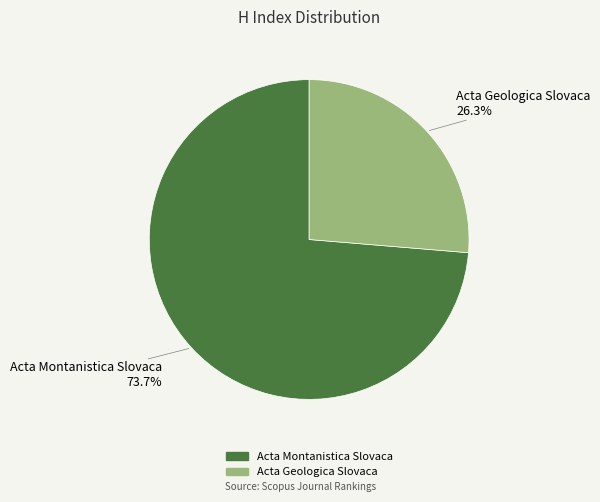

Is it true that Acta Montanistica Slovaca is 81% of the pie?

False